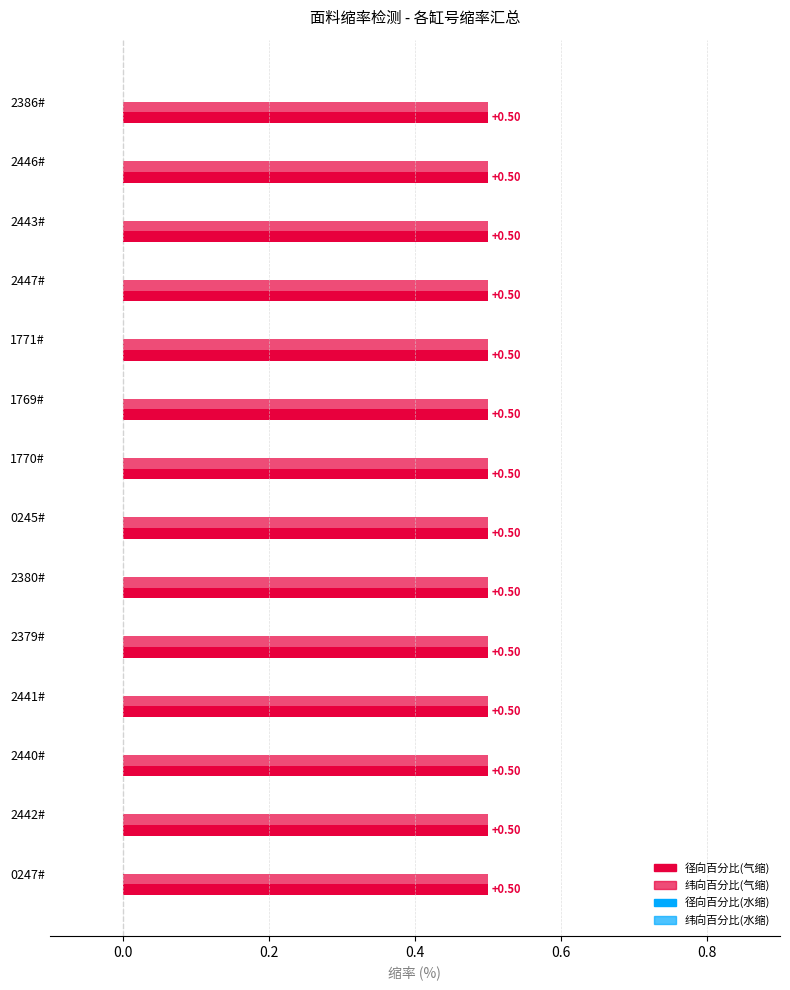

What is the maximum value shown in the chart?

0.5